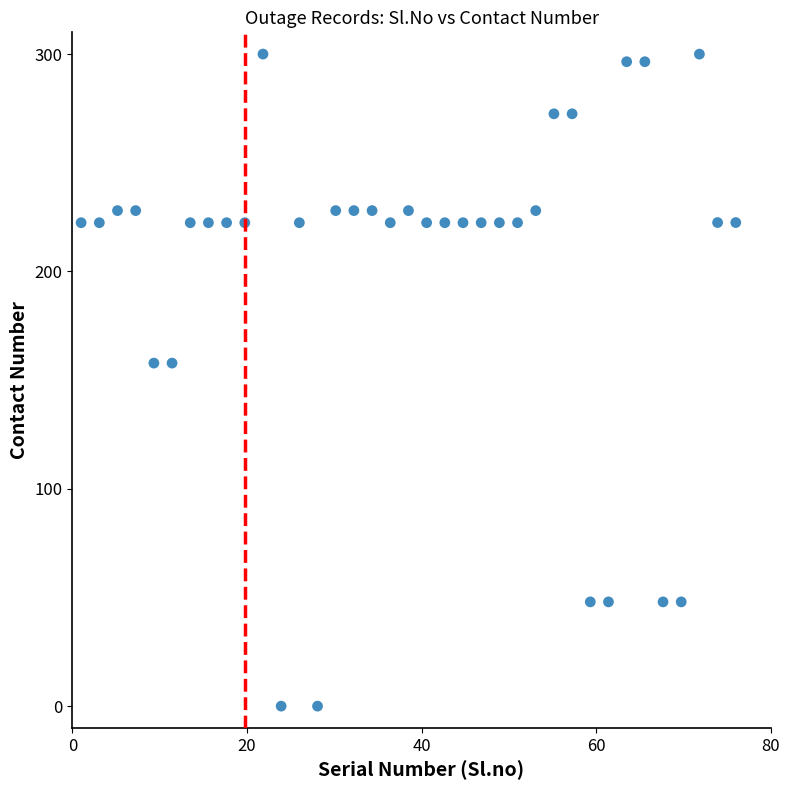

What is the range of Y values (max minus min)?

300.0